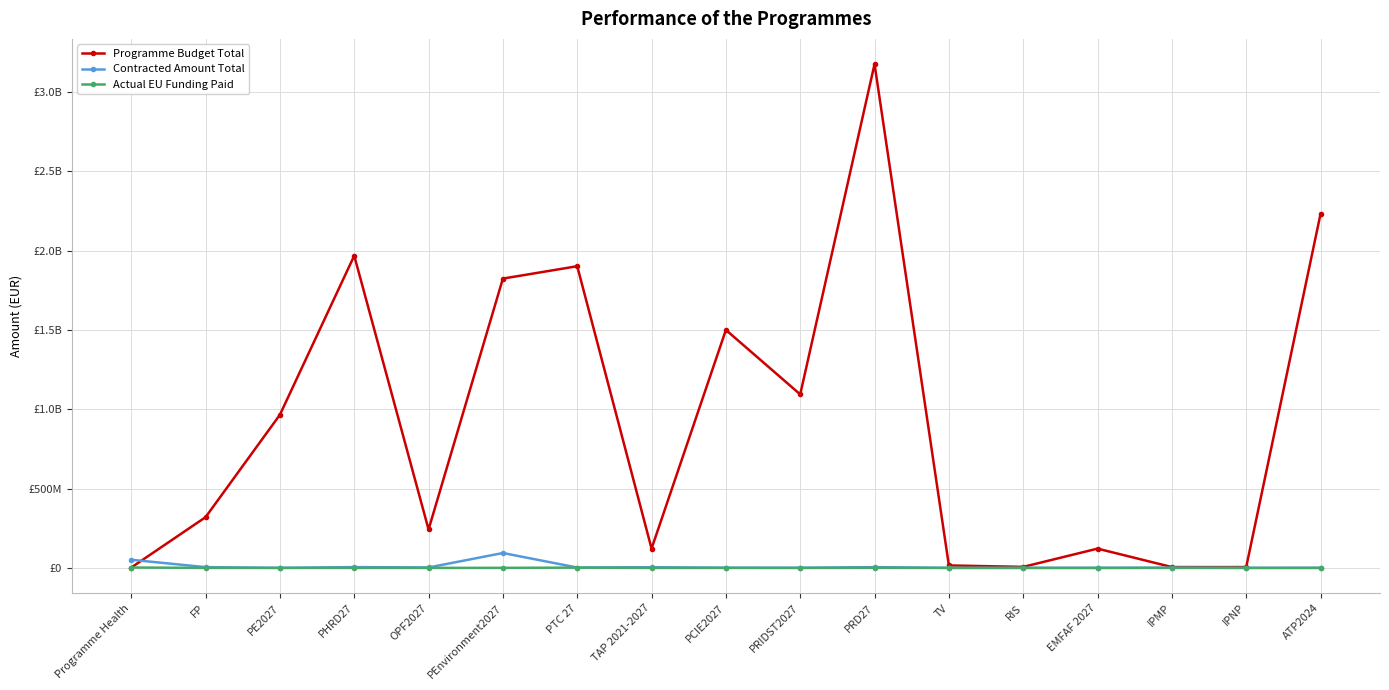

What are all the series names shown in the legend?

Programme Budget Total, Contracted Amount Total, Actual EU Funding Paid